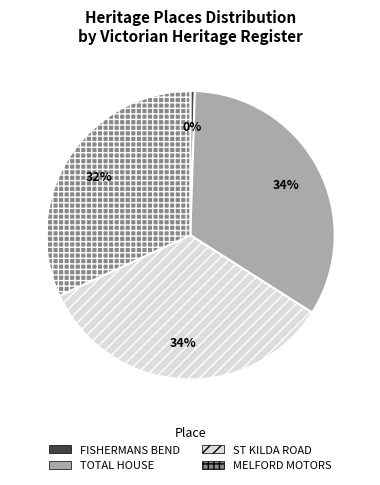

Is there a majority slice in this chart?

No